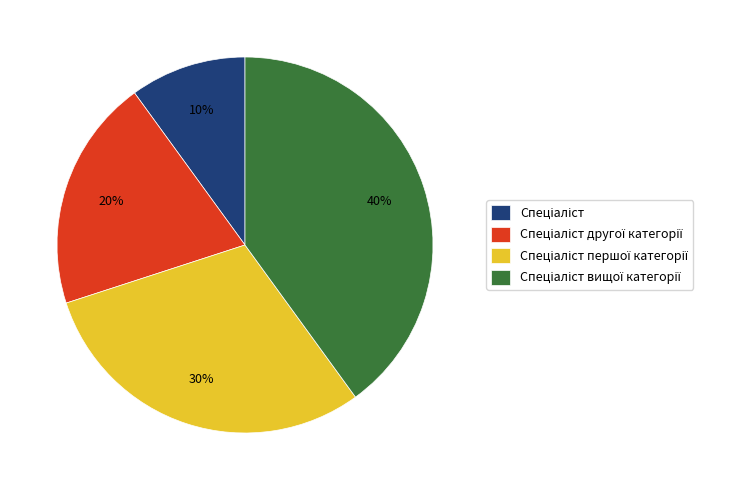

To the nearest percent, what is the difference between the largest and smallest slice percentages?

30%